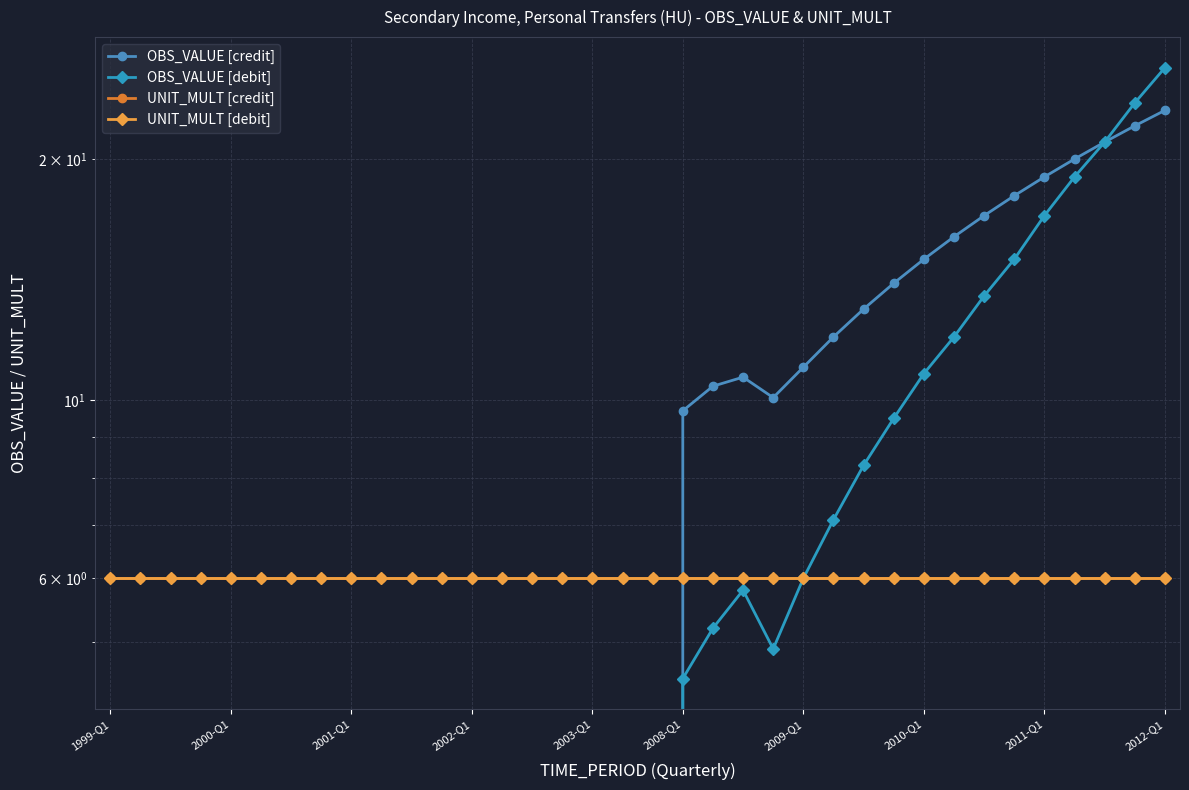

At how many categories does at least one series exceed 24?

1